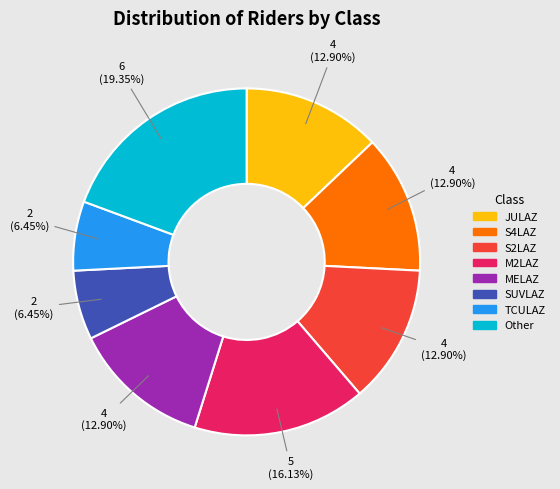

The SUVLAZ slice represents 20% of the pie. True or false?

False